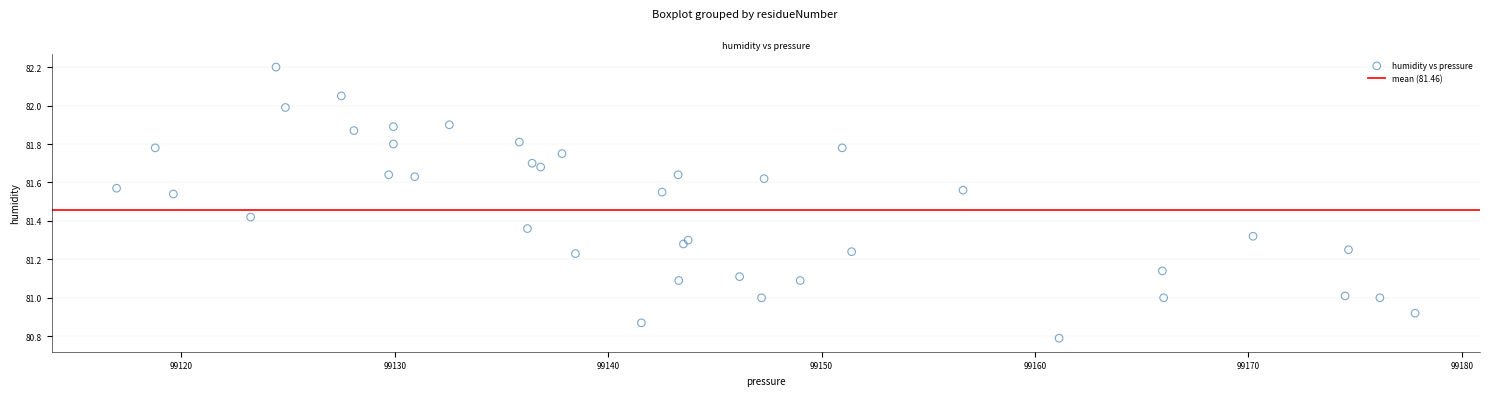

What is the range of X values (max minus min)?

60.8